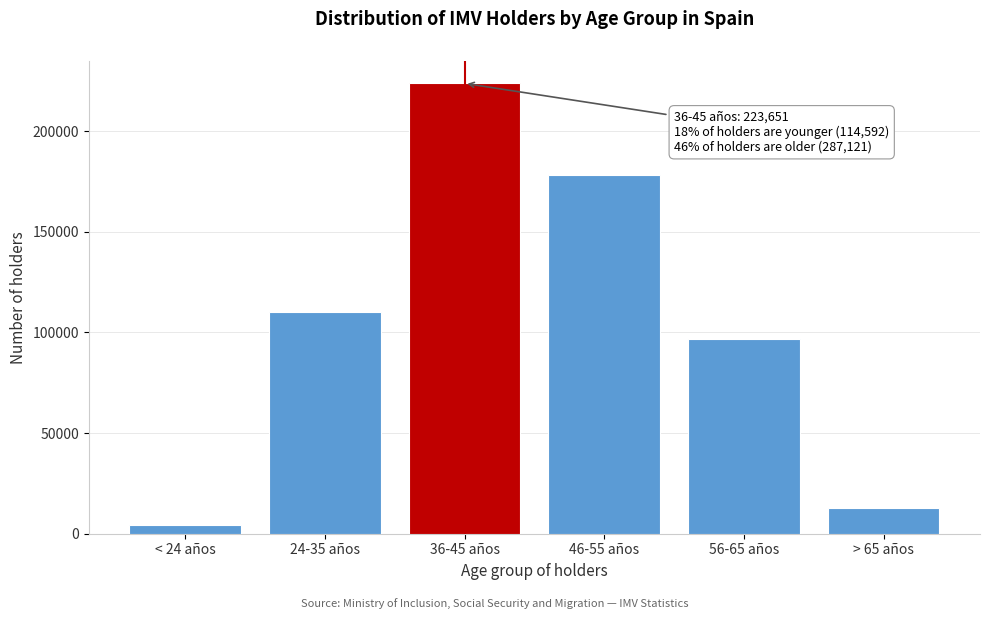

Reading right to left, transcribe all the data shown in this chart.

> 65 años=12692	56-65 años=96517	46-55 años=177912	36-45 años=223651	24-35 años=110168	< 24 años=4424